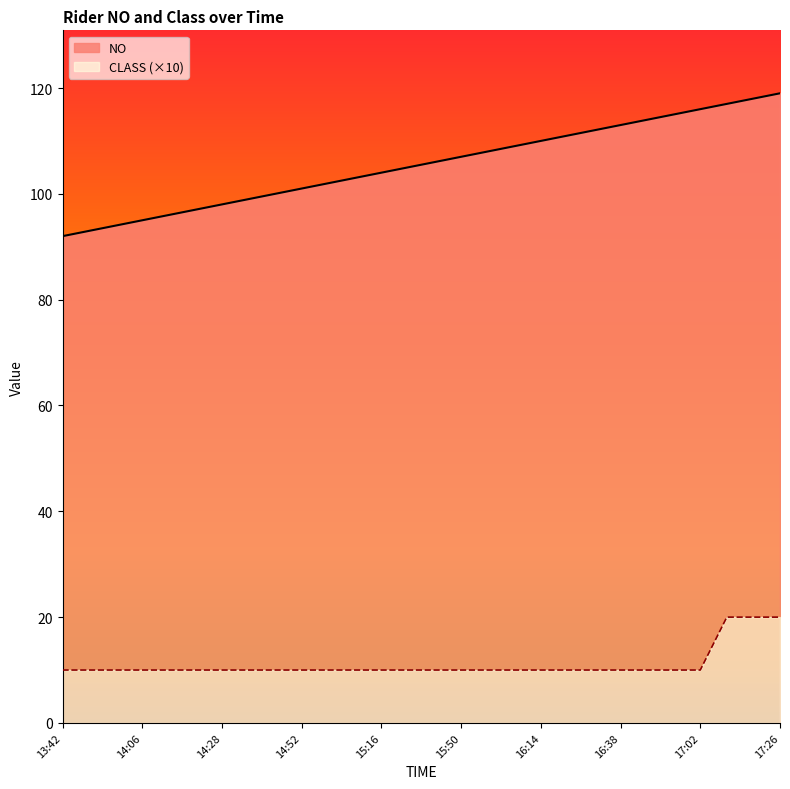

True or false: CLASS has more than 1 points higher than both neighbors.

False